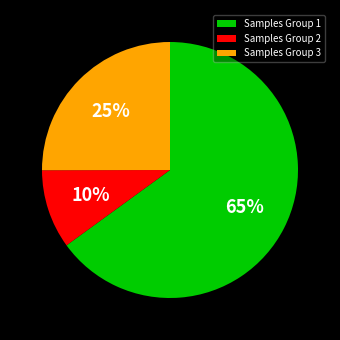

Does Samples Group 1 represent more than half of the total?

Yes